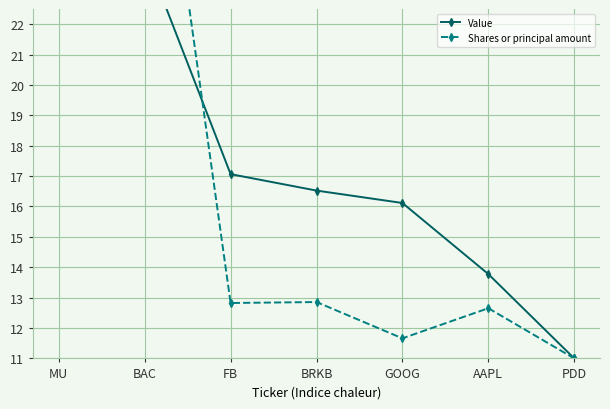

Count the number of data series in this chart.

2